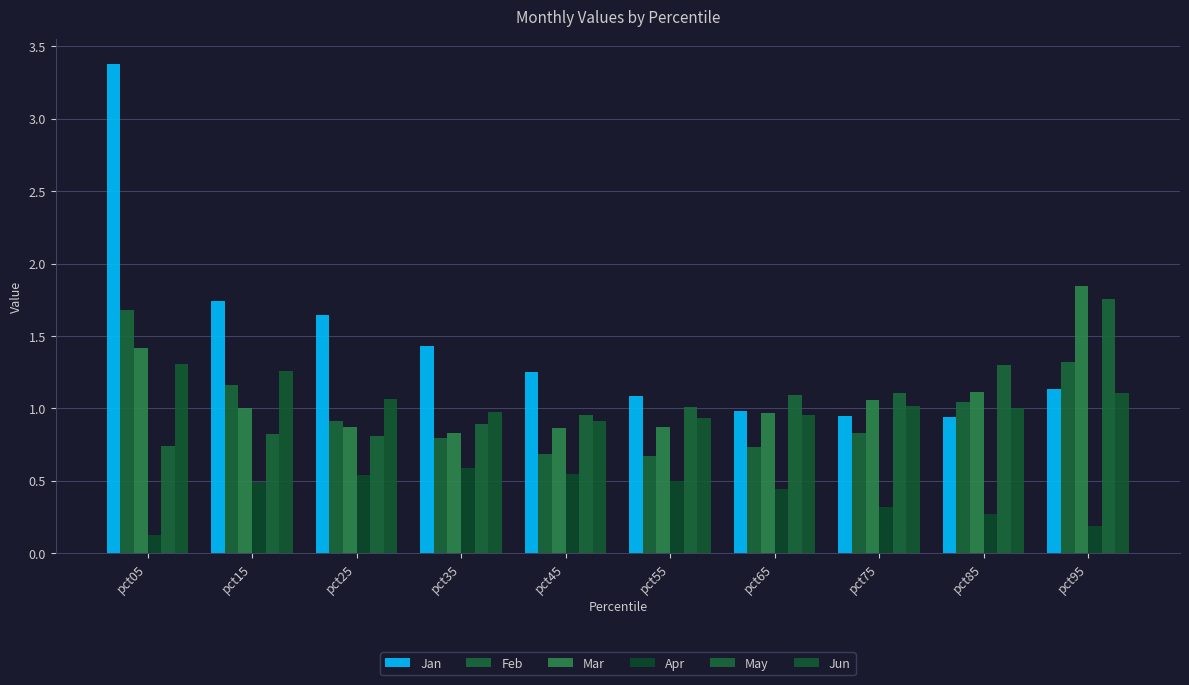

At which category does the chart reach its peak across all series?

pct05